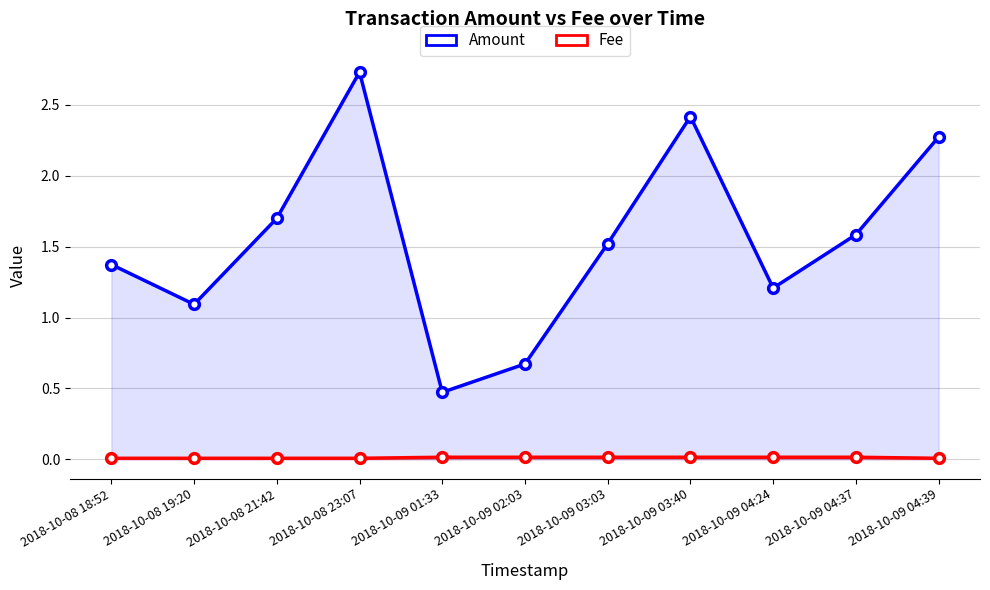

What is the difference between the Amount values at 2018-10-09 04:37 and 2018-10-09 04:39?

0.7